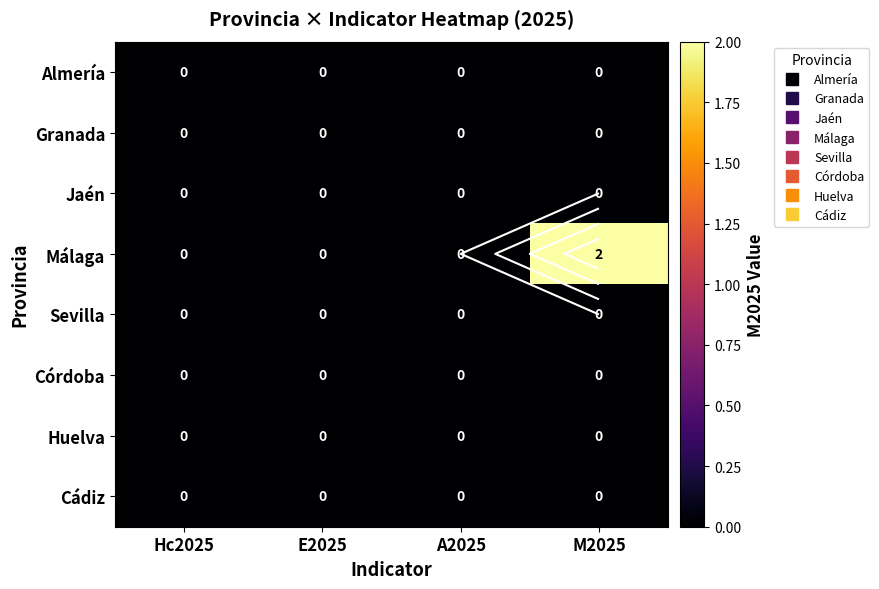

At Hc2025, list the series in order from smallest to largest.

Almería, Granada, Jaén, Málaga, Sevilla, Córdoba, Huelva, Cádiz